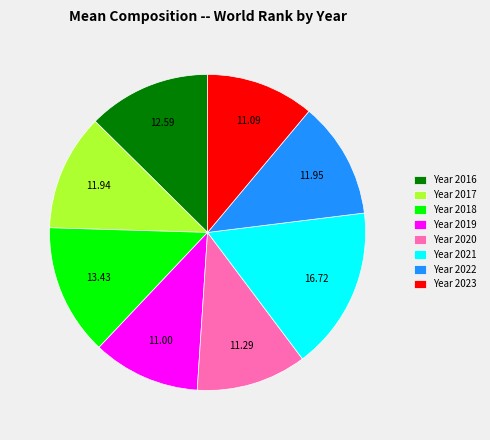

Does Year 2021 represent more than half of the total?

No